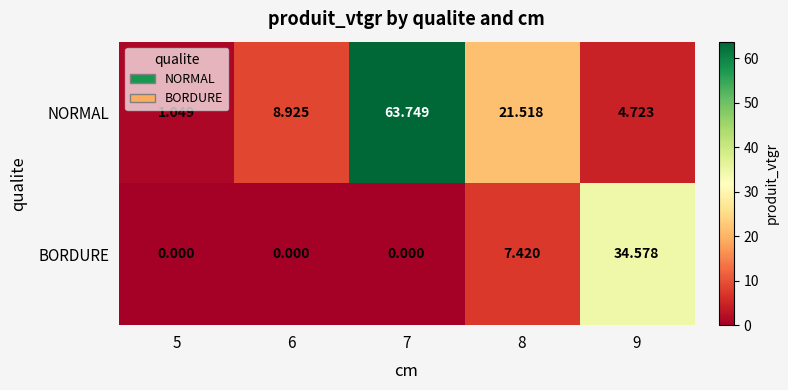

Is the value of NORMAL at 7 greater than the value of BORDURE at 5?

Yes